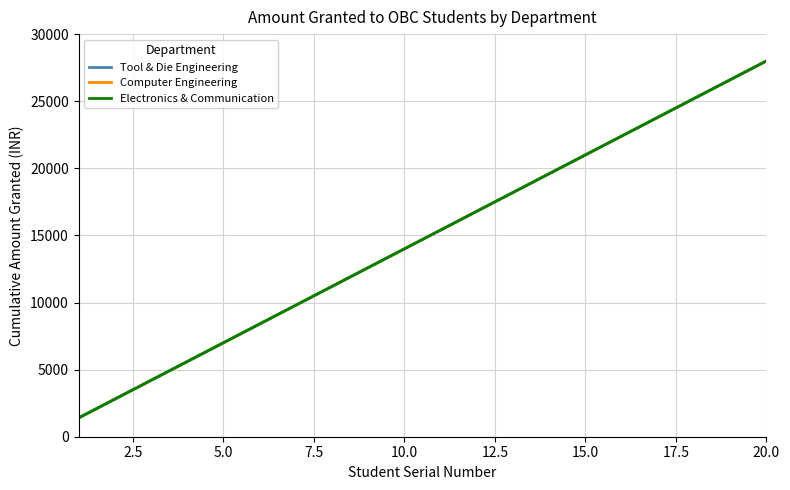

Is this an area chart (filled region under the line)?

No